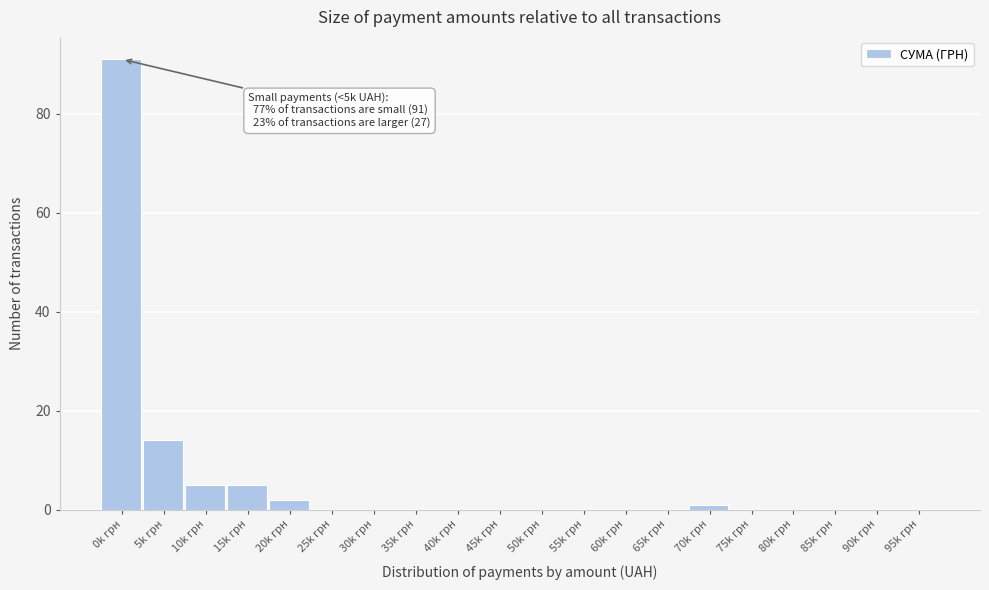

Reading right to left, list all the values displayed in this chart.

95k грн=0	90k грн=0	85k грн=0	80k грн=0	75k грн=0	70k грн=1	65k грн=0	60k грн=0	55k грн=0	50k грн=0	45k грн=0	40k грн=0	35k грн=0	30k грн=0	25k грн=0	20k грн=2	15k грн=5	10k грн=5	5k грн=14	0k грн=91